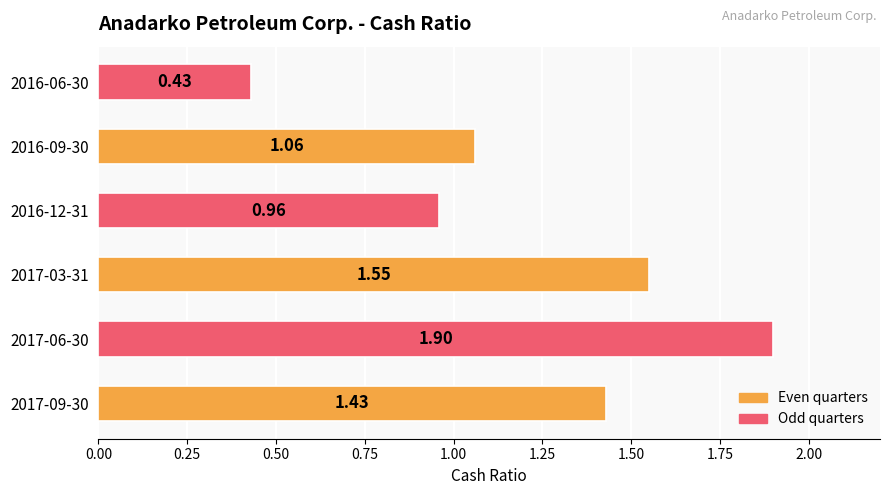

Which category has the highest value across all series?

2017-06-30